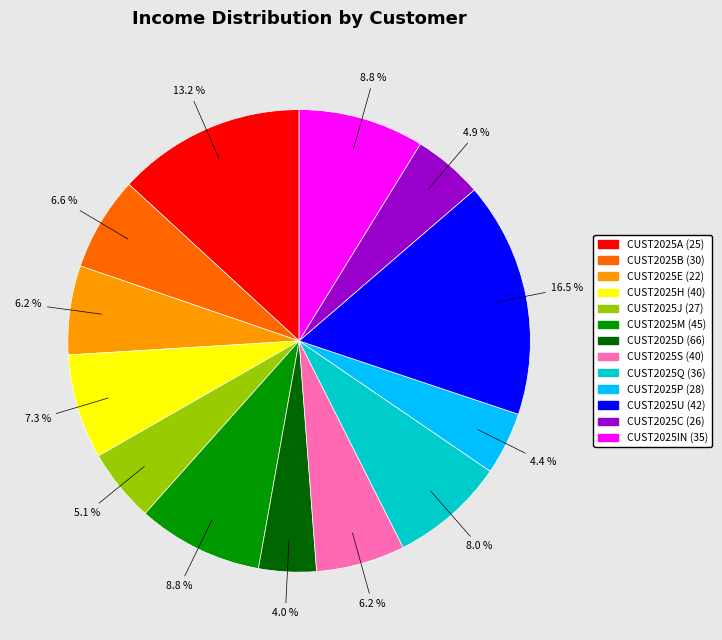

Is it true that CUST2025D (66) is 17% of the pie?

False